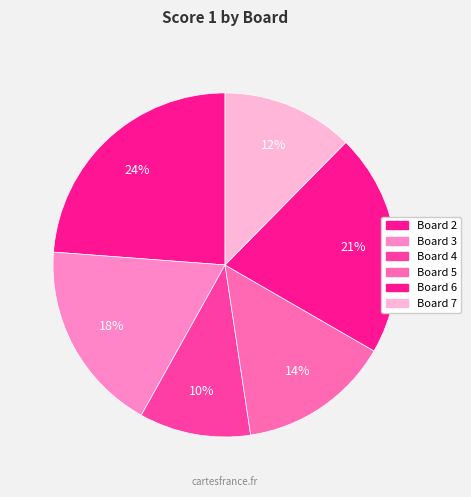

Which slice is the largest?

Board 2